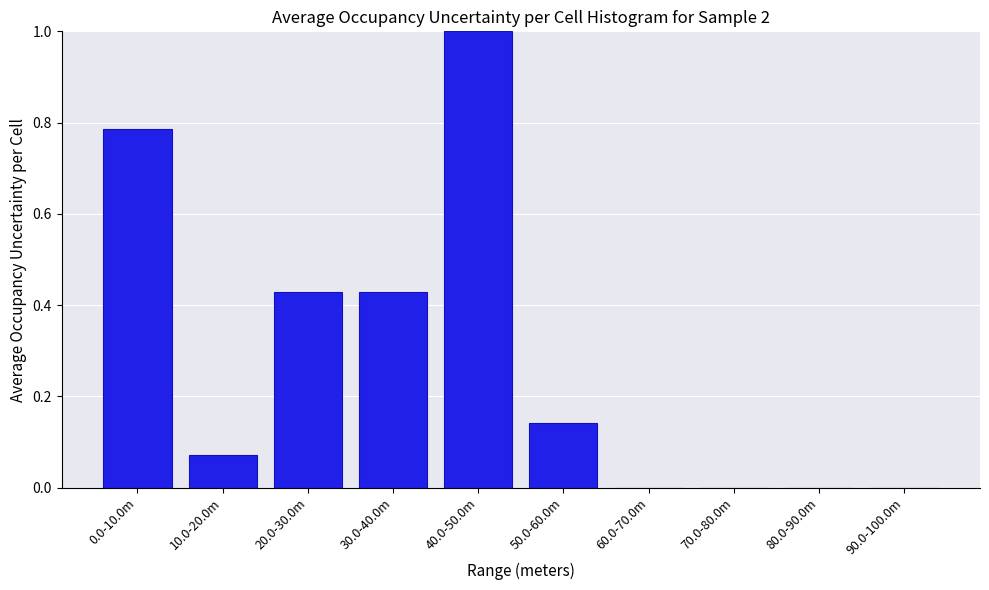

Between 10.0-20.0m and 60.0-70.0m, which is larger?

10.0-20.0m